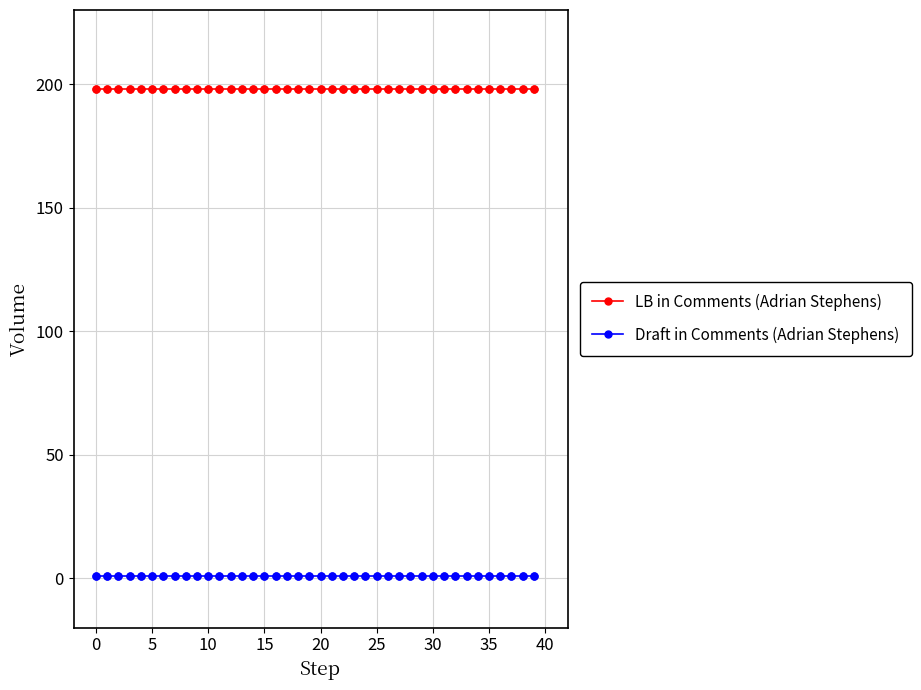

At how many categories does at least one series exceed 23?

40